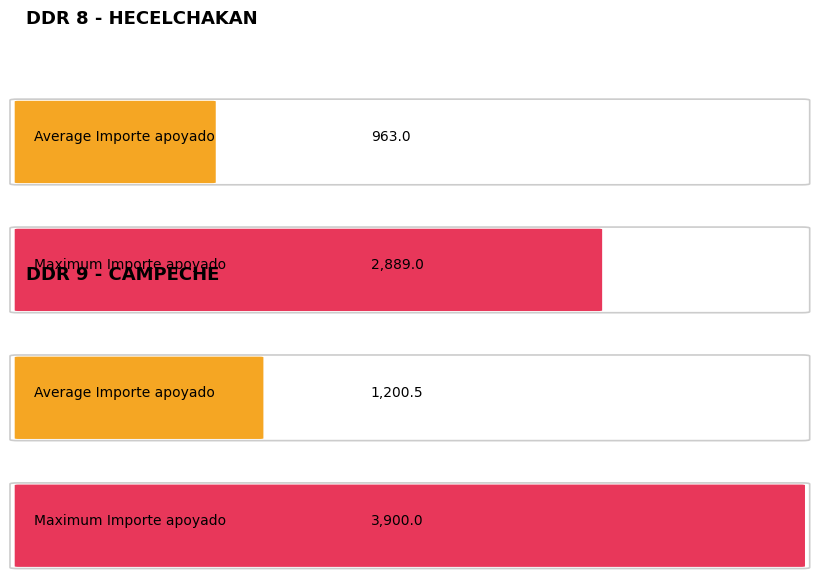

Is it true that Importe apoyado equals 586.8 at 12?

False